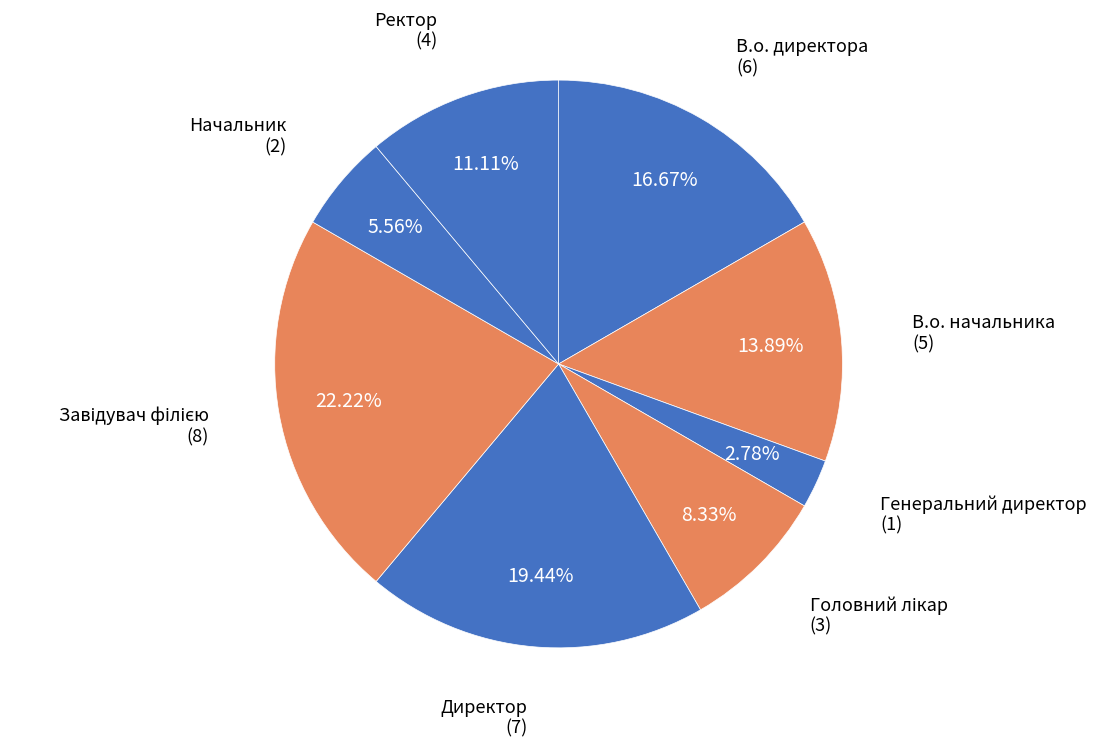

How many slices are in this pie chart?

8